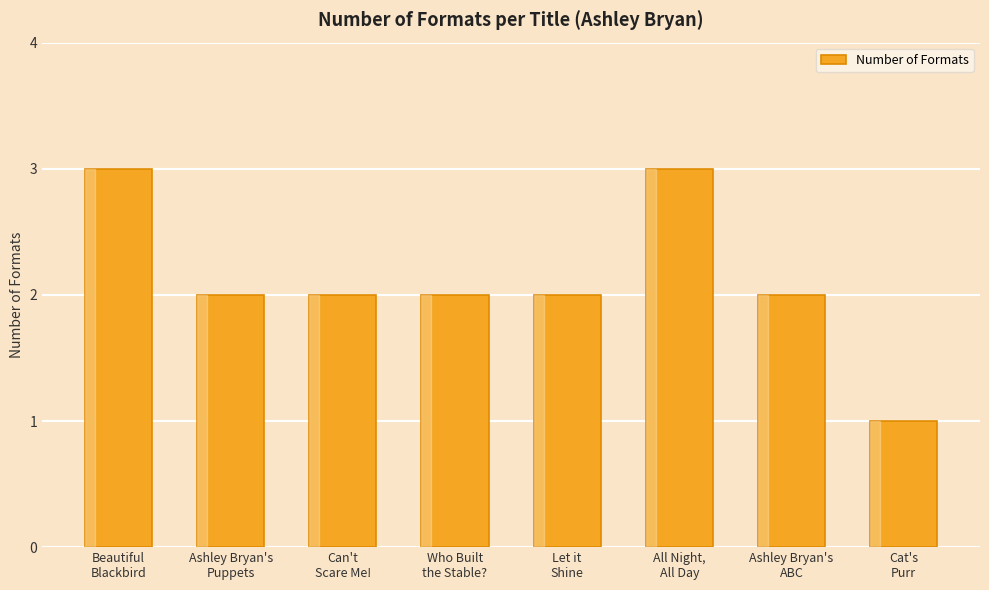

Which label corresponds to the smallest value in the chart?

Cat's
Purr